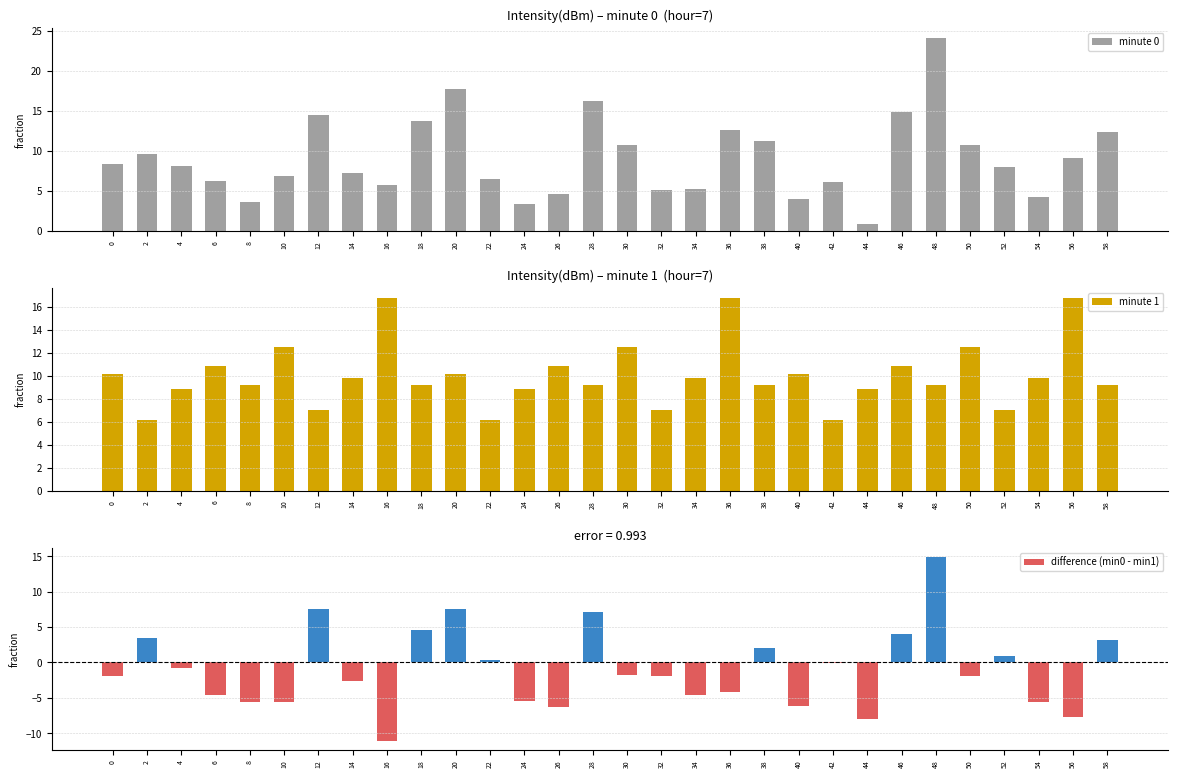

What value does the minute 1 series have at 12?

7.0